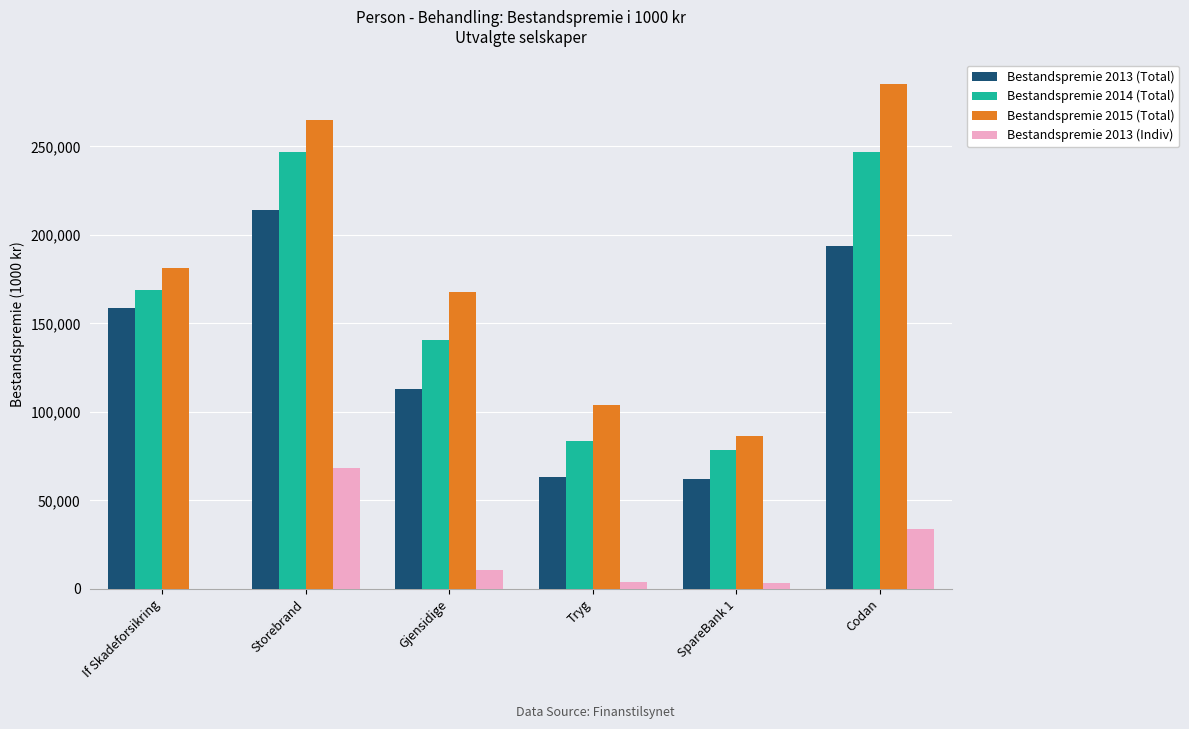

Are the bars horizontal?

No